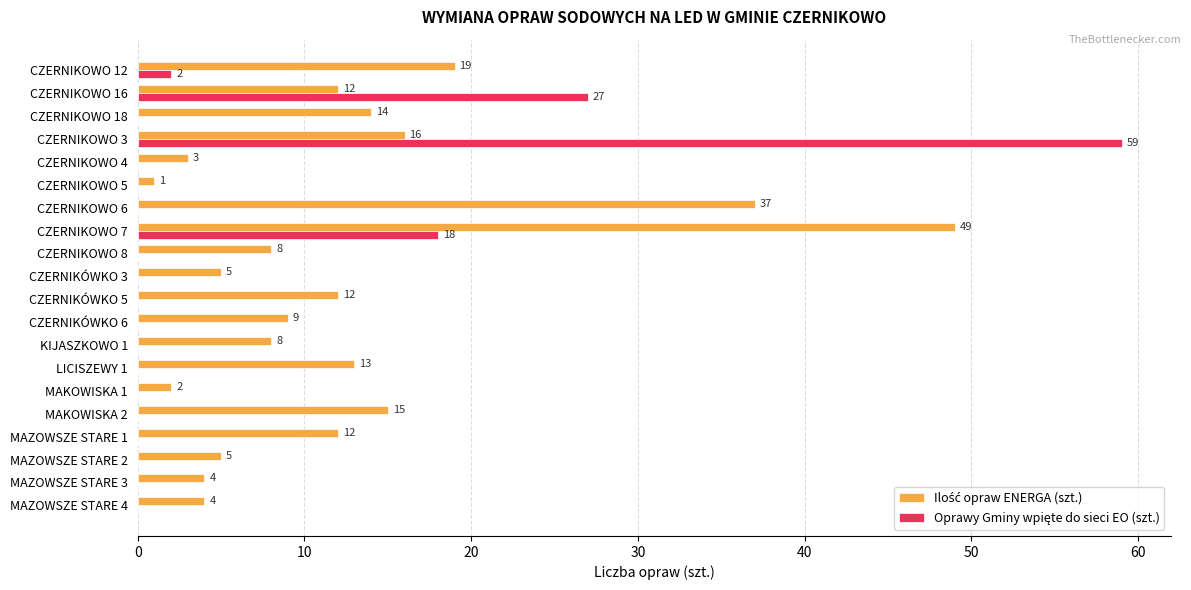

What is the total value across all series at MAZOWSZE STARE 4?

4